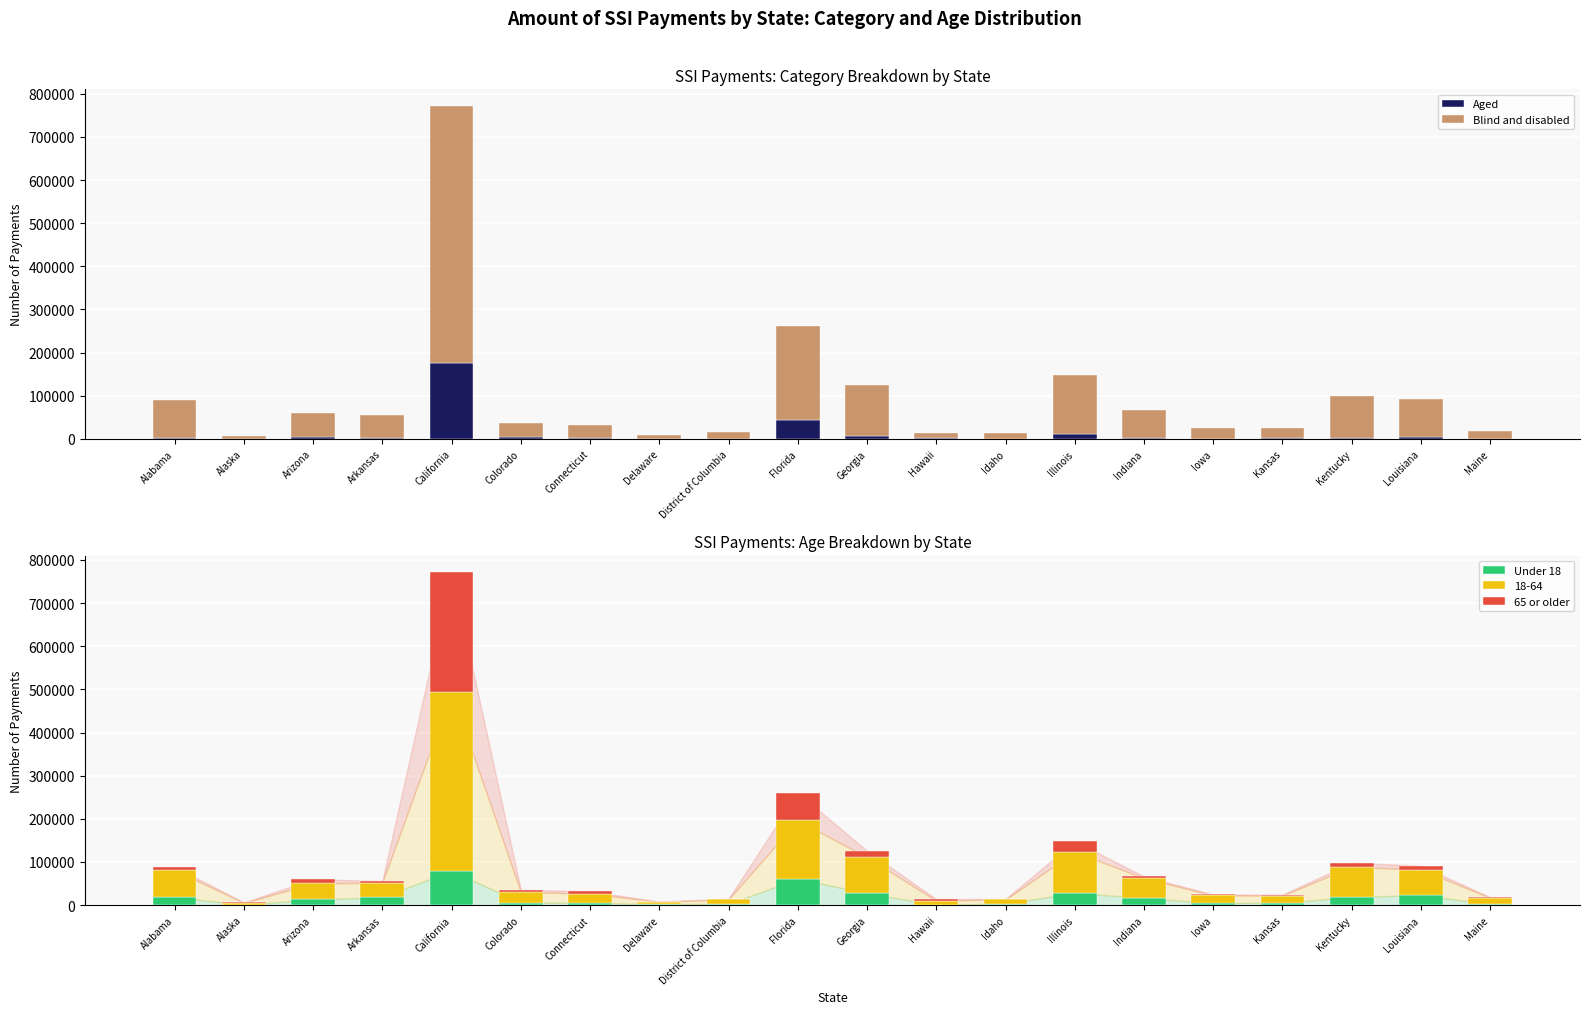

What is the approximate value of Under 18 at Georgia, to the nearest 100?

27600